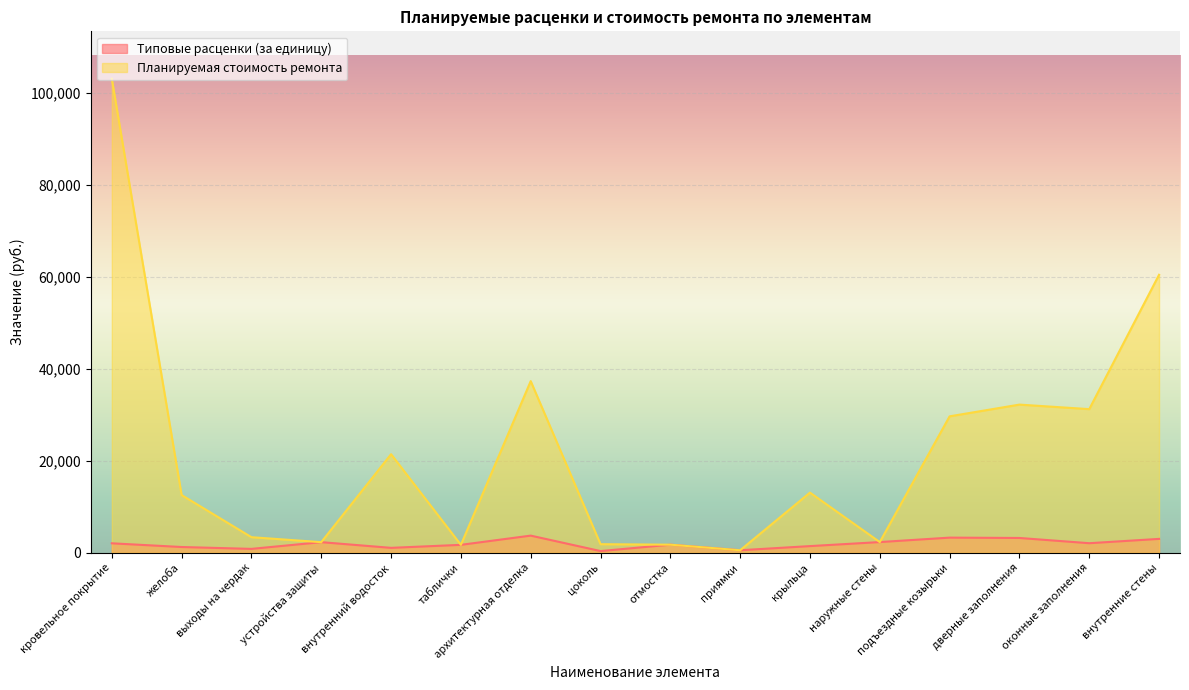

At which category does Типовые расценки (за единицу) reach its first local valley?

выходы на чердак